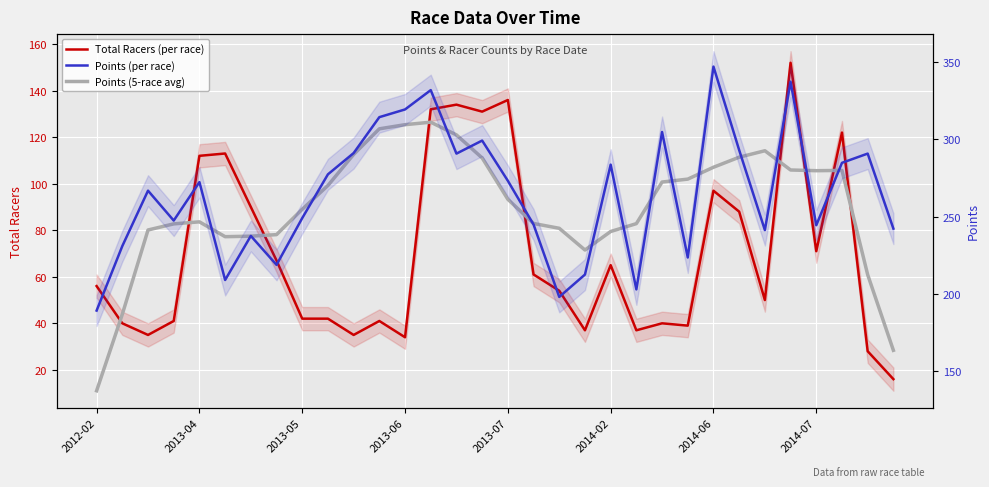

Rank the series by their maximum value, from highest to lowest.

Points (per race), Points (5-race avg), Total Racers (per race)